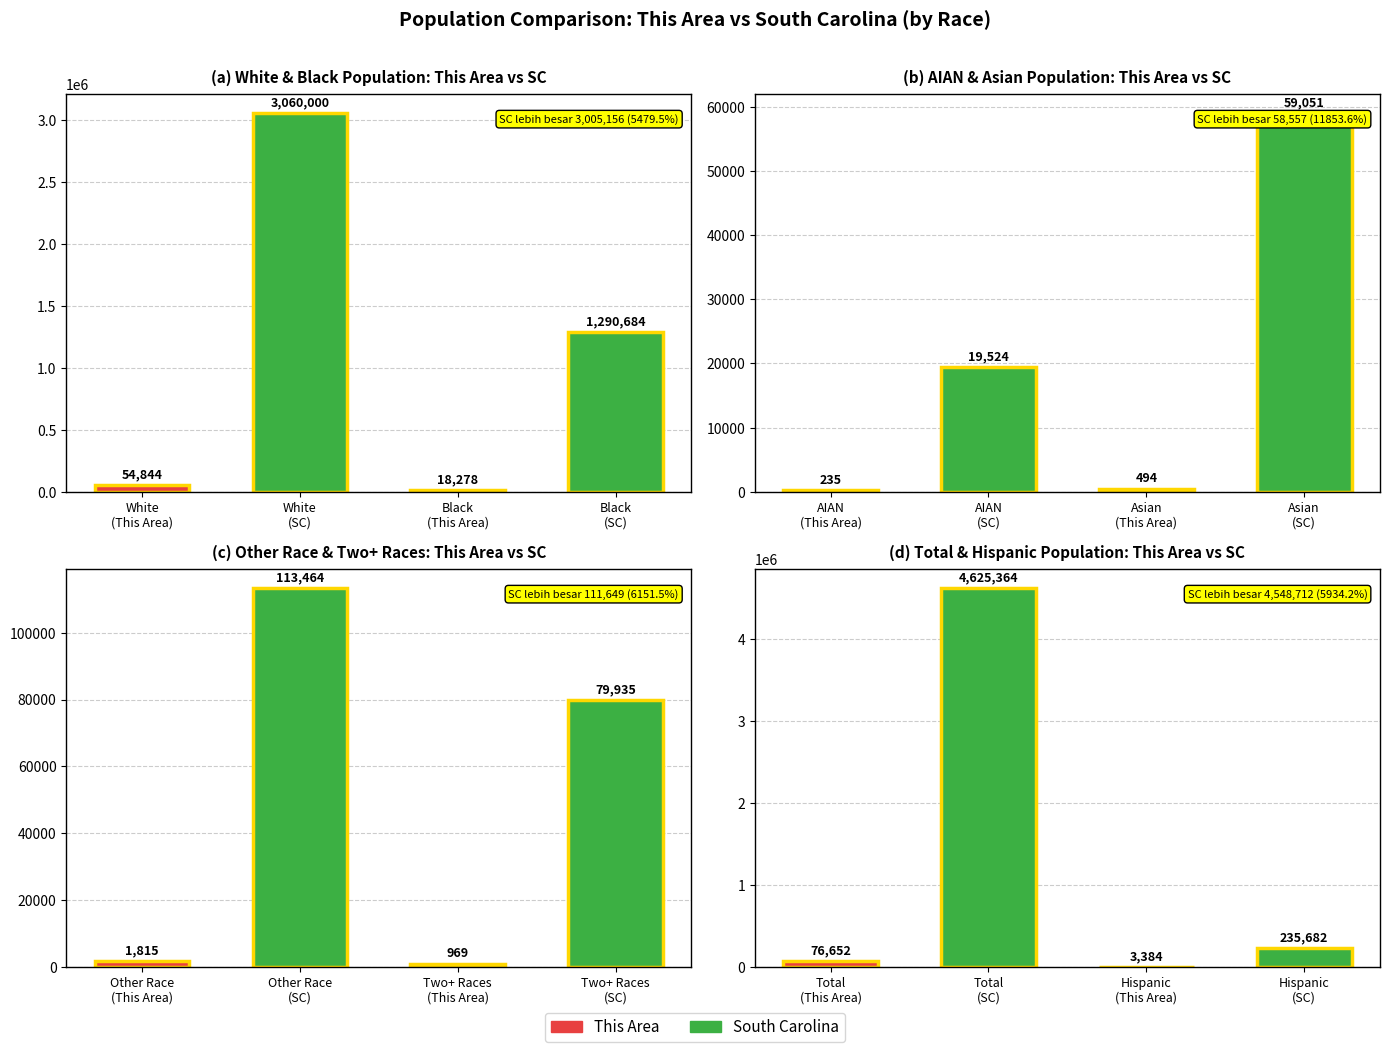

What is the difference between the highest and lowest values at 4?

2689